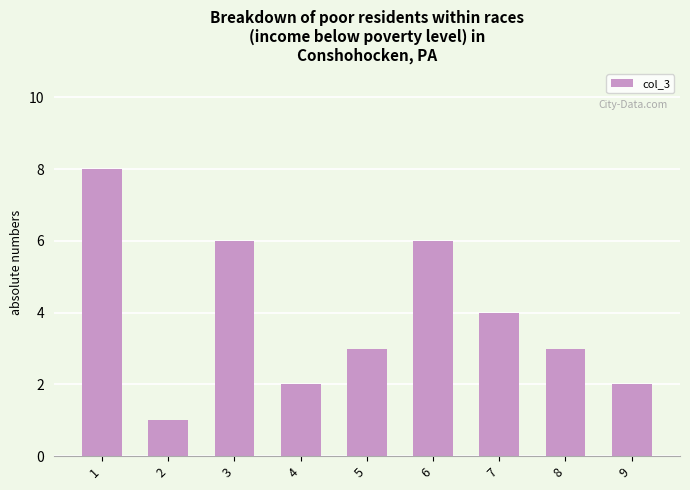

Reading right to left, transcribe all the data shown in this chart.

9=2	8=3	7=4	6=6	5=3	4=2	3=6	2=1	1=8